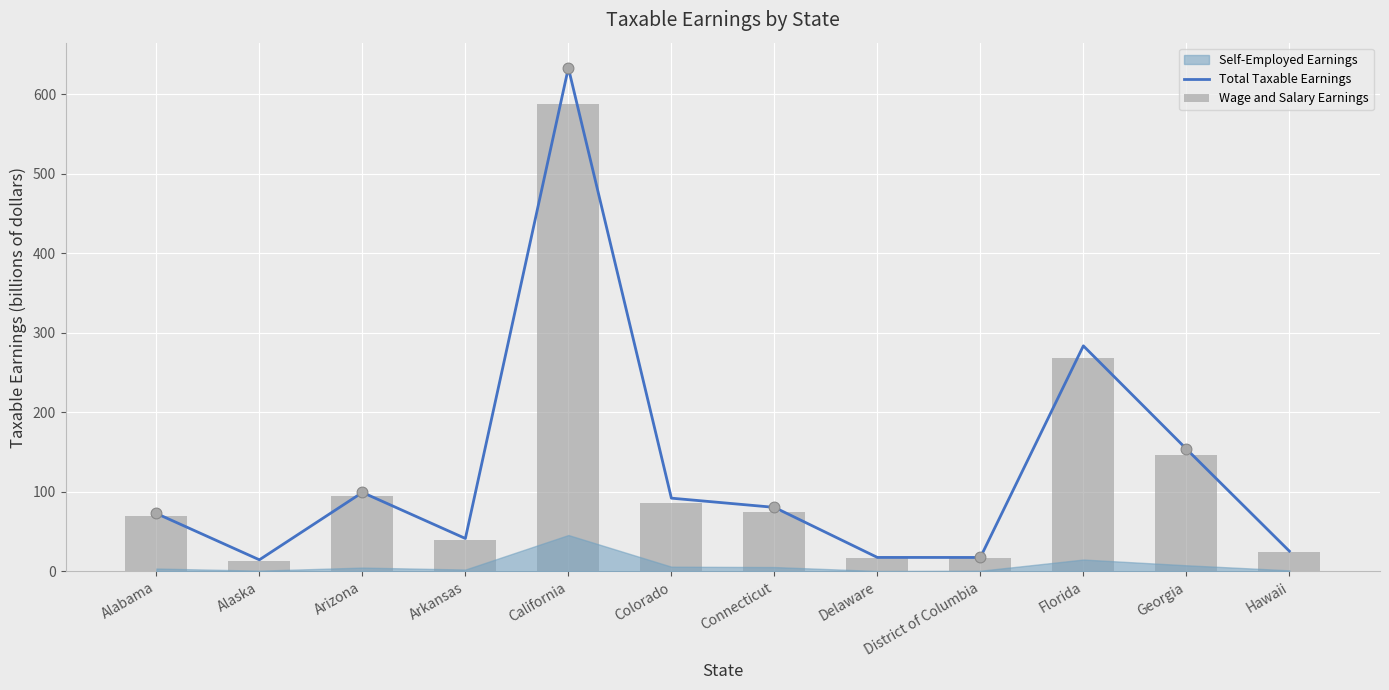

Which series has the largest total across all categories?

Total Taxable Earnings